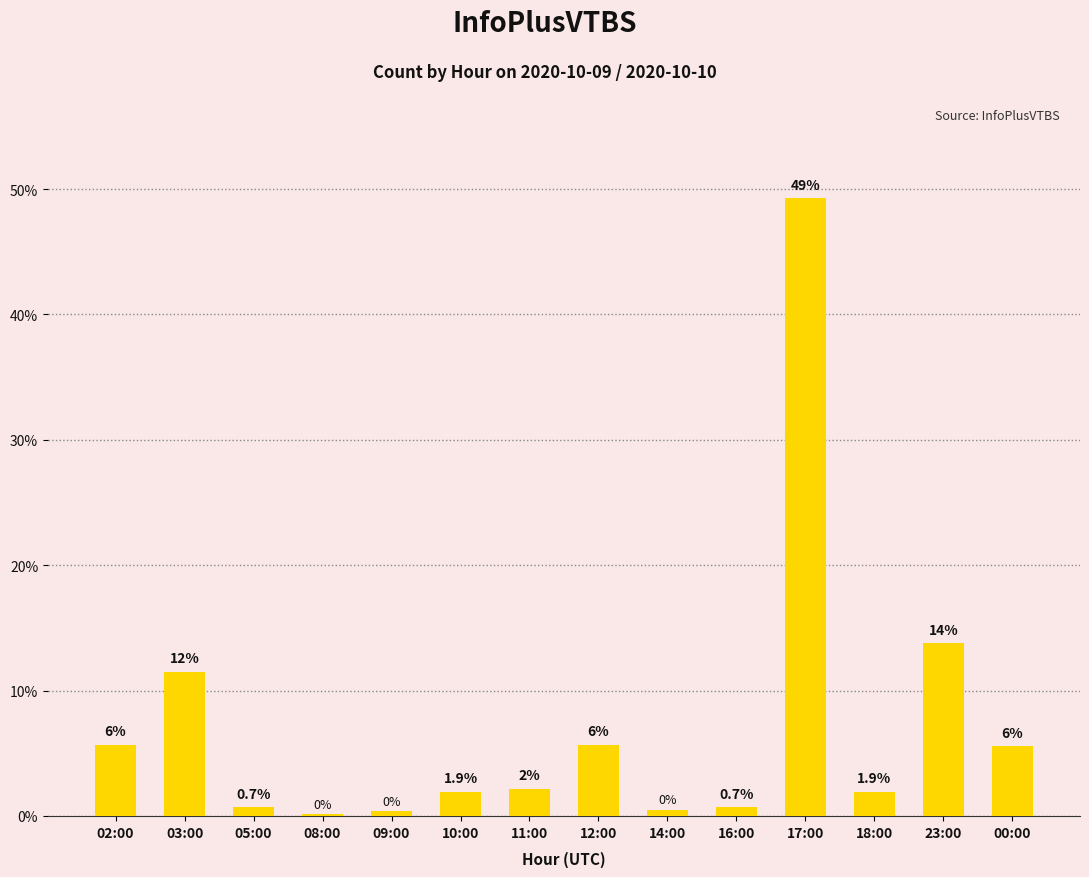

Reading left to right, list all the values displayed in this chart.

02:00=5.7	03:00=11.5	05:00=0.7	08:00=0.1	09:00=0.4	10:00=1.9	11:00=2.2	12:00=5.7	14:00=0.5	16:00=0.7	17:00=49.3	18:00=1.9	23:00=13.8	00:00=5.6